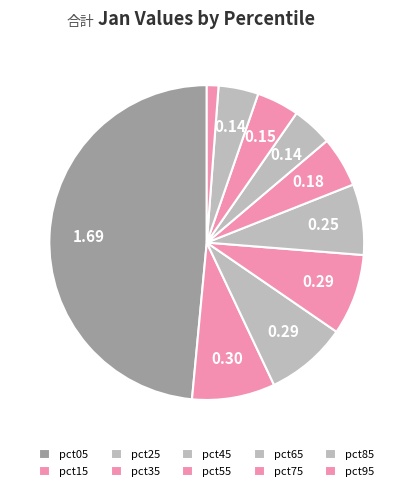

To the nearest percent, what is the difference between the largest and smallest slice percentages?

47%